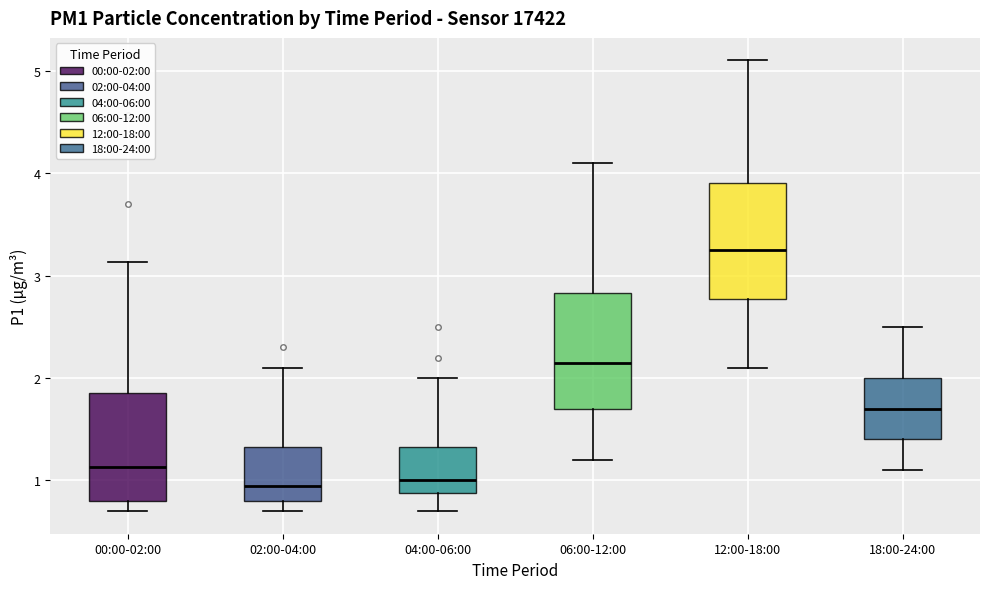

Reading left to right, read every box against the y-axis: the position of its median line, the range the box covers, and the ends of its whiskers. The values are not printed on the chart, so give them approximately, as read against the axis.

00:00-02:00: median 1.1, box 0.8 to 1.9, whiskers 0.7 to 3.1
02:00-04:00: median 1.0, box 0.8 to 1.3, whiskers 0.7 to 2.1
04:00-06:00: median 1.0, box 0.9 to 1.3, whiskers 0.7 to 2.0
06:00-12:00: median 2.2, box 1.7 to 2.8, whiskers 1.2 to 4.1
12:00-18:00: median 3.3, box 2.8 to 3.9, whiskers 2.1 to 5.1
18:00-24:00: median 1.7, box 1.4 to 2.0, whiskers 1.1 to 2.5